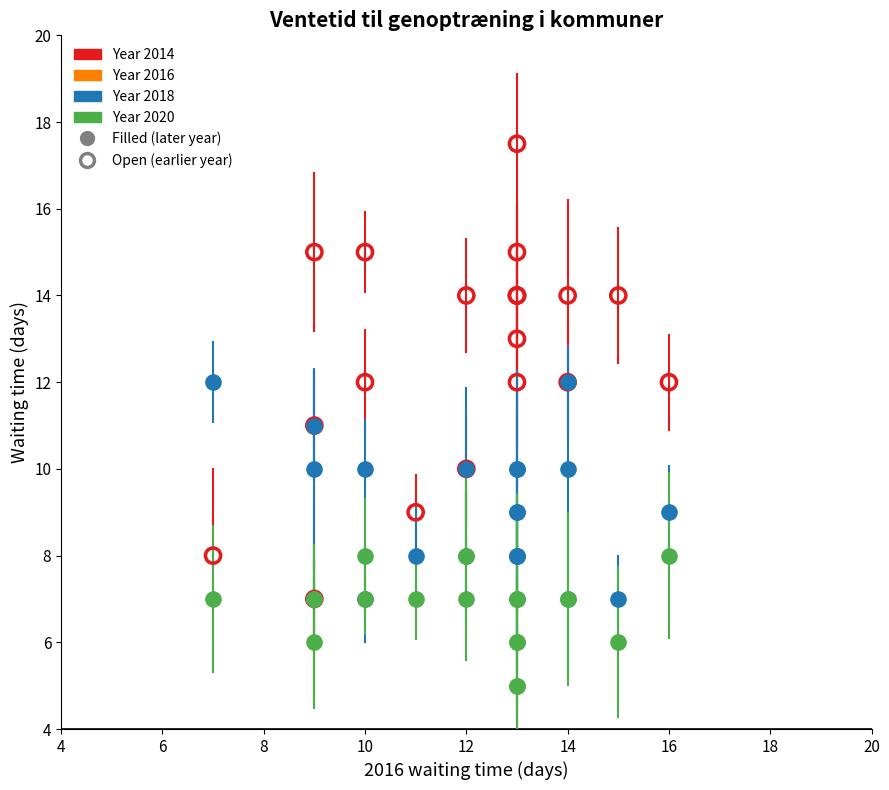

Which series contains the lowest Y value?

Year 2020